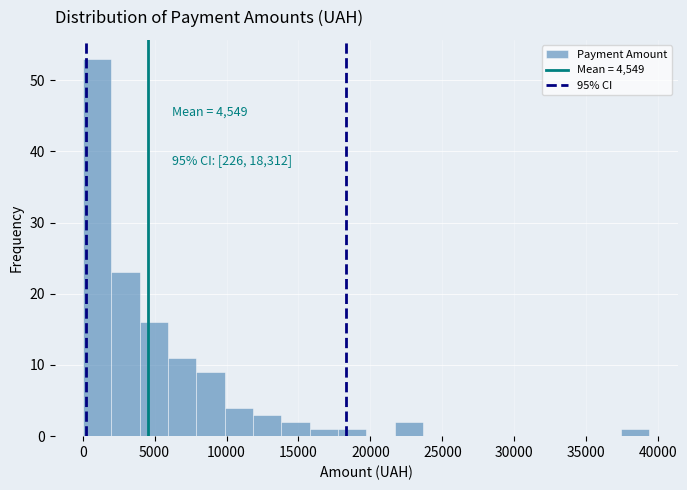

Read against the x-axis, roughly where is the centre of the tallest bar?

1000